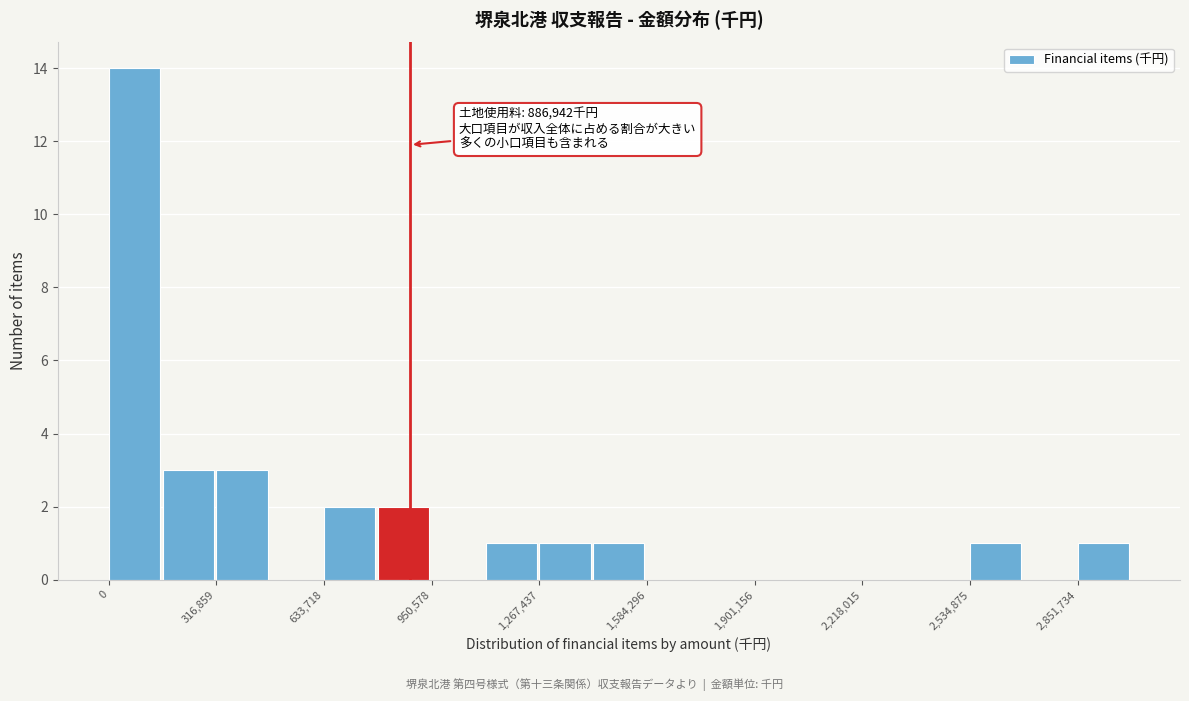

Read against the x-axis, roughly where is the centre of the tallest bar?

100000